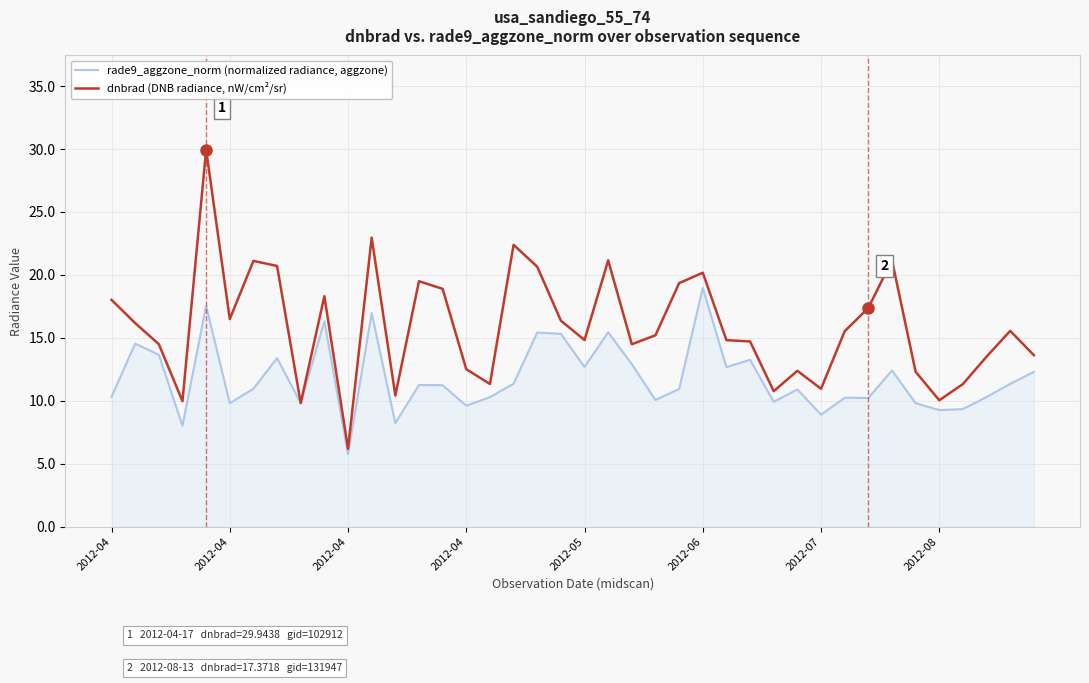

Which series has the widest spread of values?

dnbrad (DNB radiance, nW/cm²/sr)